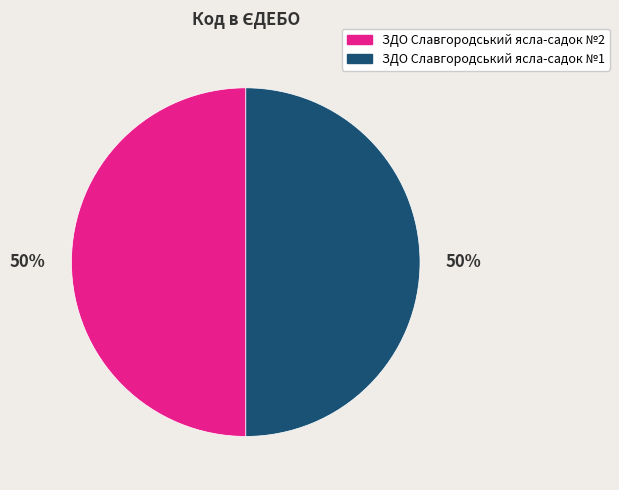

To the nearest percent, what is the average slice percentage?

50%